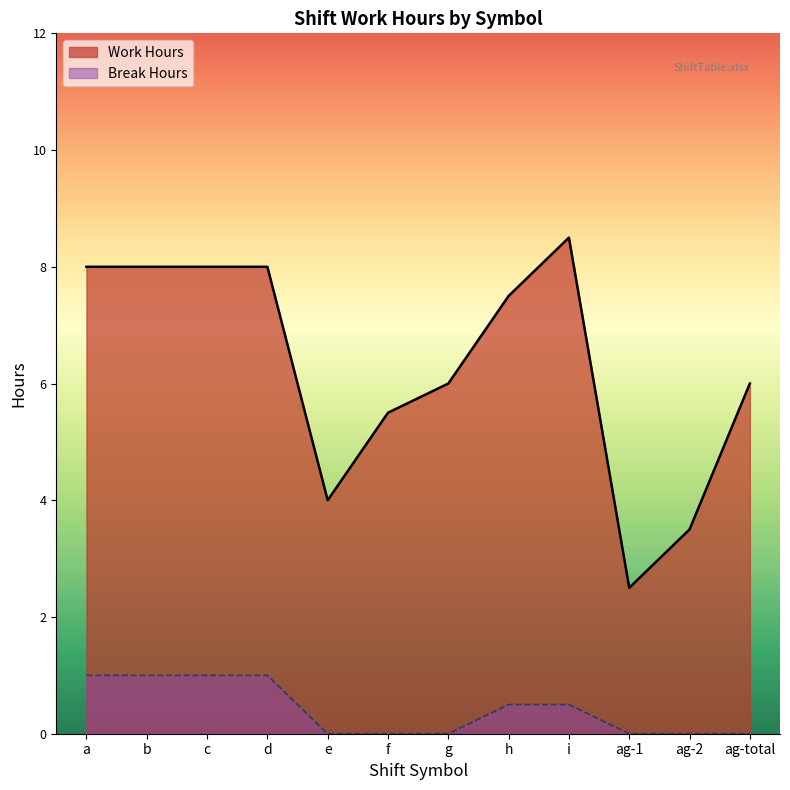

Rank the series by their average value, from highest to lowest.

Work Hours, Break Hours